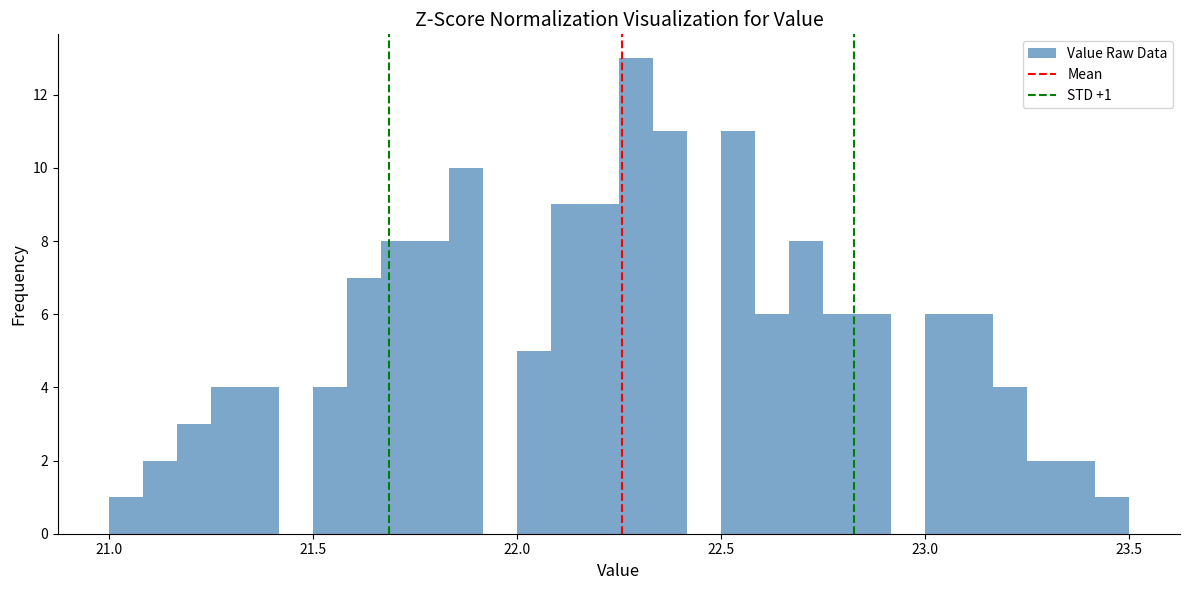

Read against the x-axis, roughly where is the centre of the tallest bar?

22.30